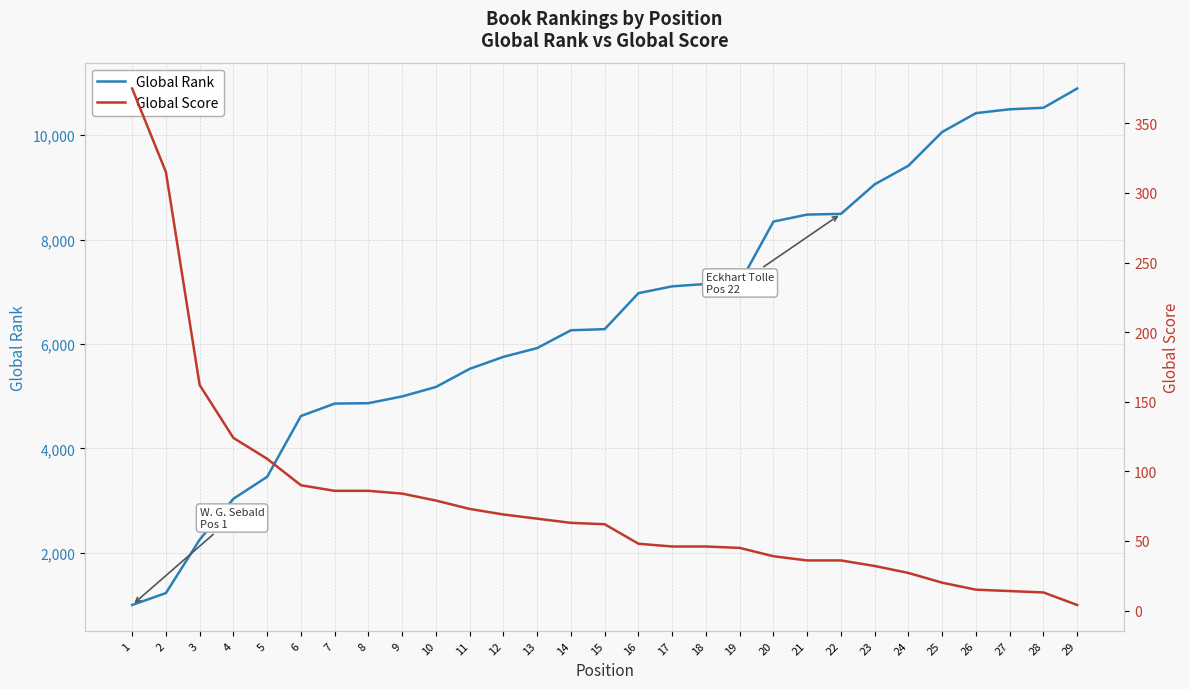

What are all the series names shown in the legend?

Global Rank, Global Score